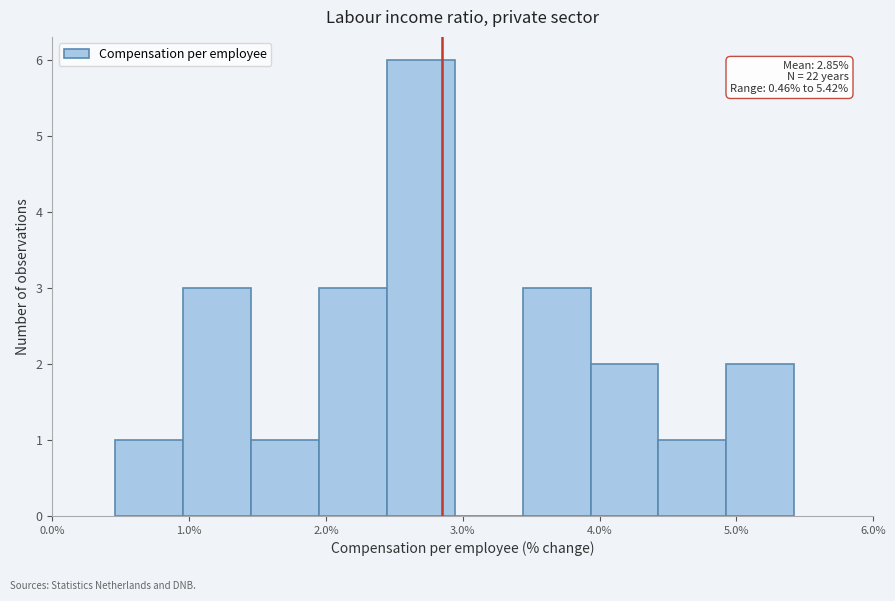

Over which range of the x-axis is the bar tallest?

2.4 to 2.9